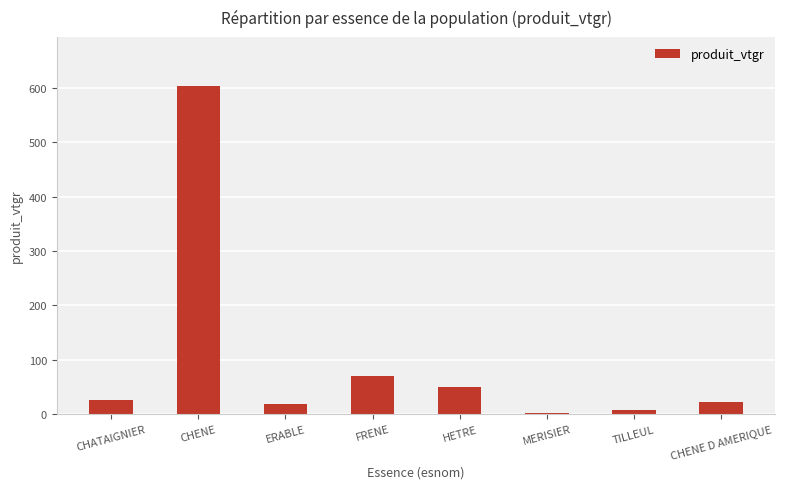

Count the number of data series in this chart.

1